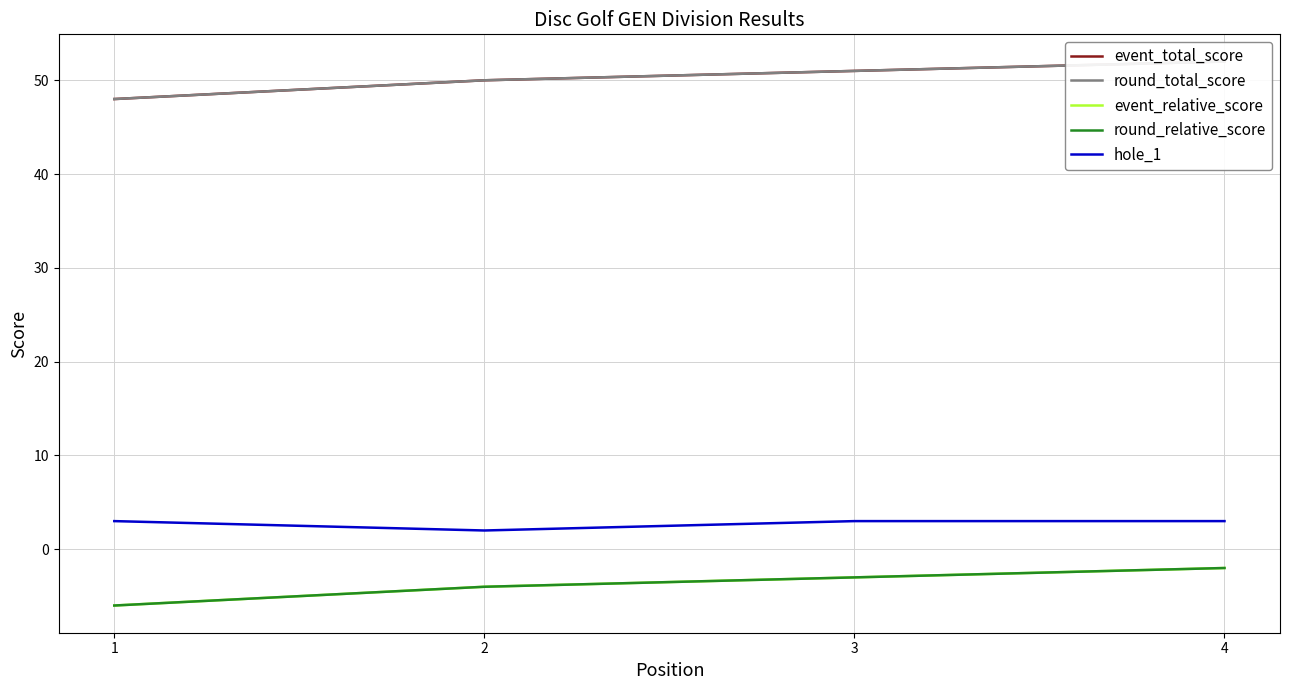

True or false: round_relative_score and round_total_score cross at least once.

False